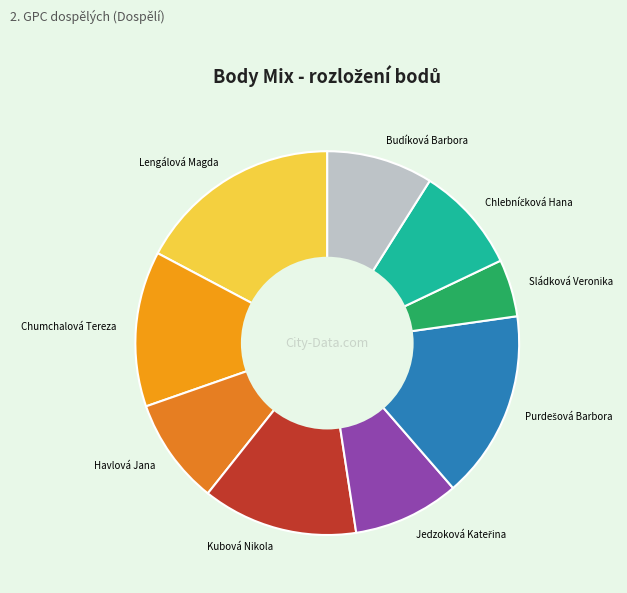

Which category has the biggest portion of the pie?

Lengálová Magda